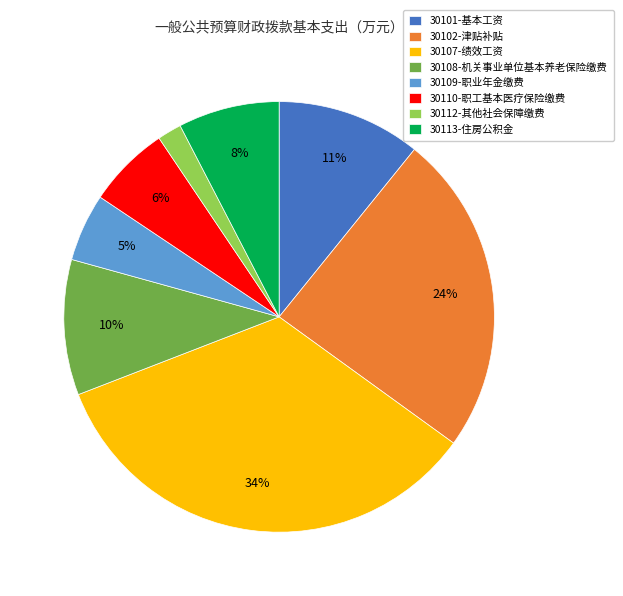

Which category has the smallest portion of the pie?

30112-其他社会保障缴费